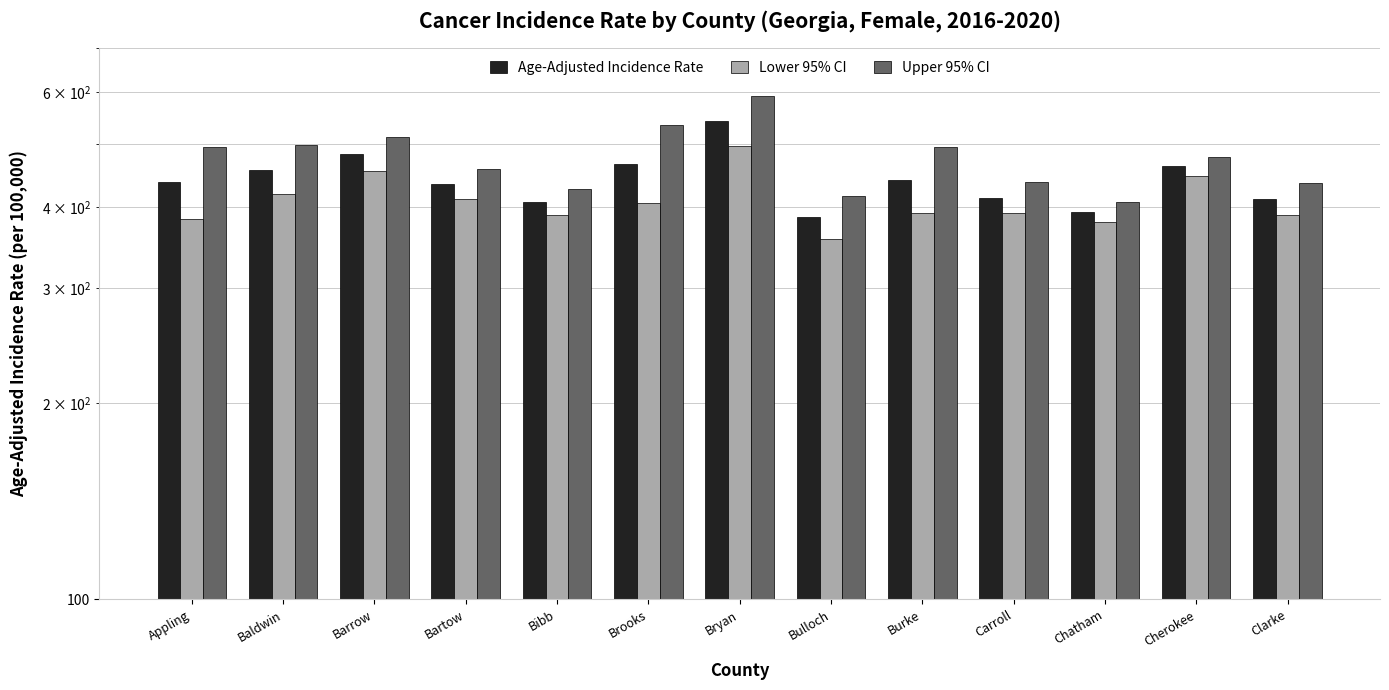

Are the bars horizontal?

No